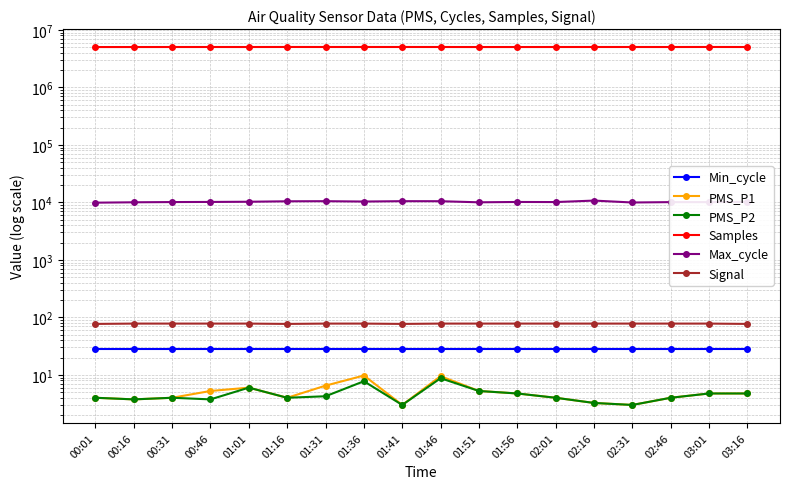

Rank the categories by Signal value from lowest to highest.

00:01, 01:16, 01:41, 03:16, 00:16, 00:31, 00:46, 01:01, 01:31, 01:36, 01:46, 01:51, 01:56, 02:01, 02:16, 02:31, 02:46, 03:01